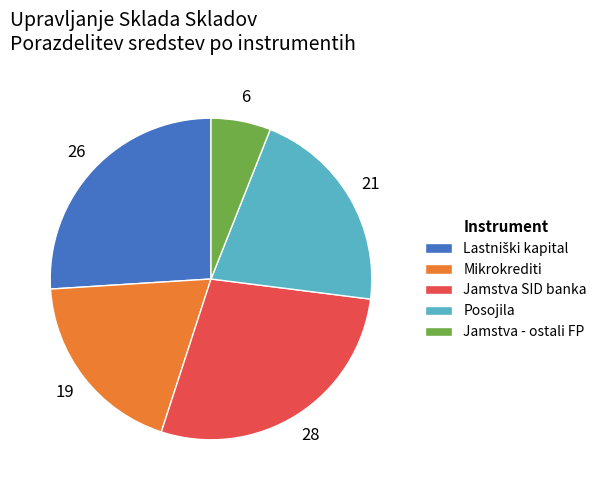

Which slice is the largest?

Jamstva SID banka